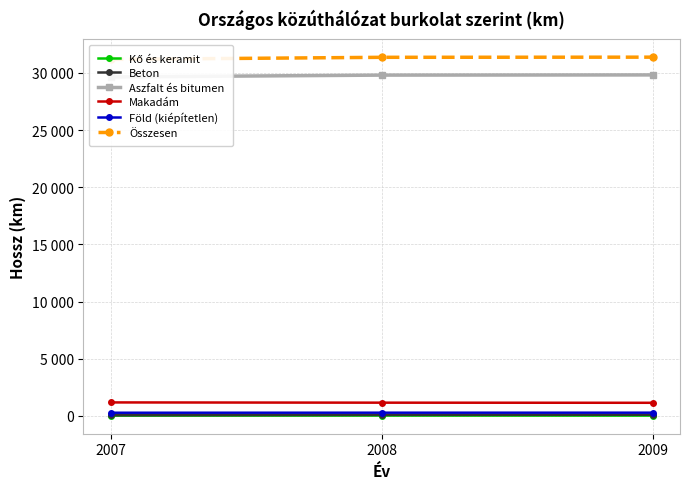

Does the chart have visible grid lines?

Yes